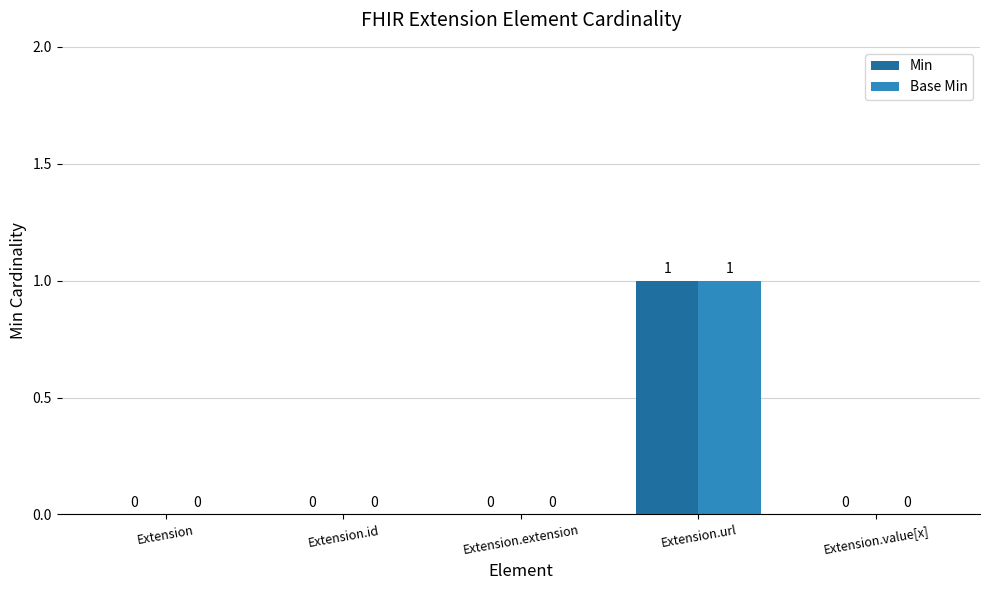

Is the value of Base Min at Extension.id greater than the value of Min at Extension.url?

No